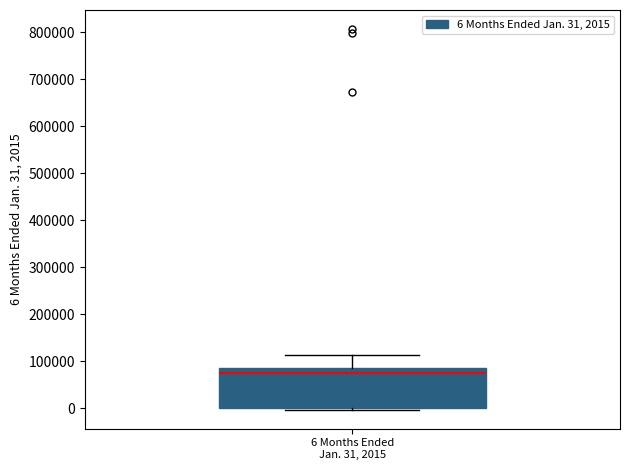

Where does the upper whisker of the box for 6 Months Ended Jan. 31, 2015 end on the y-axis? The values are not printed on the chart, so give them approximately, as read against the axis.

110000